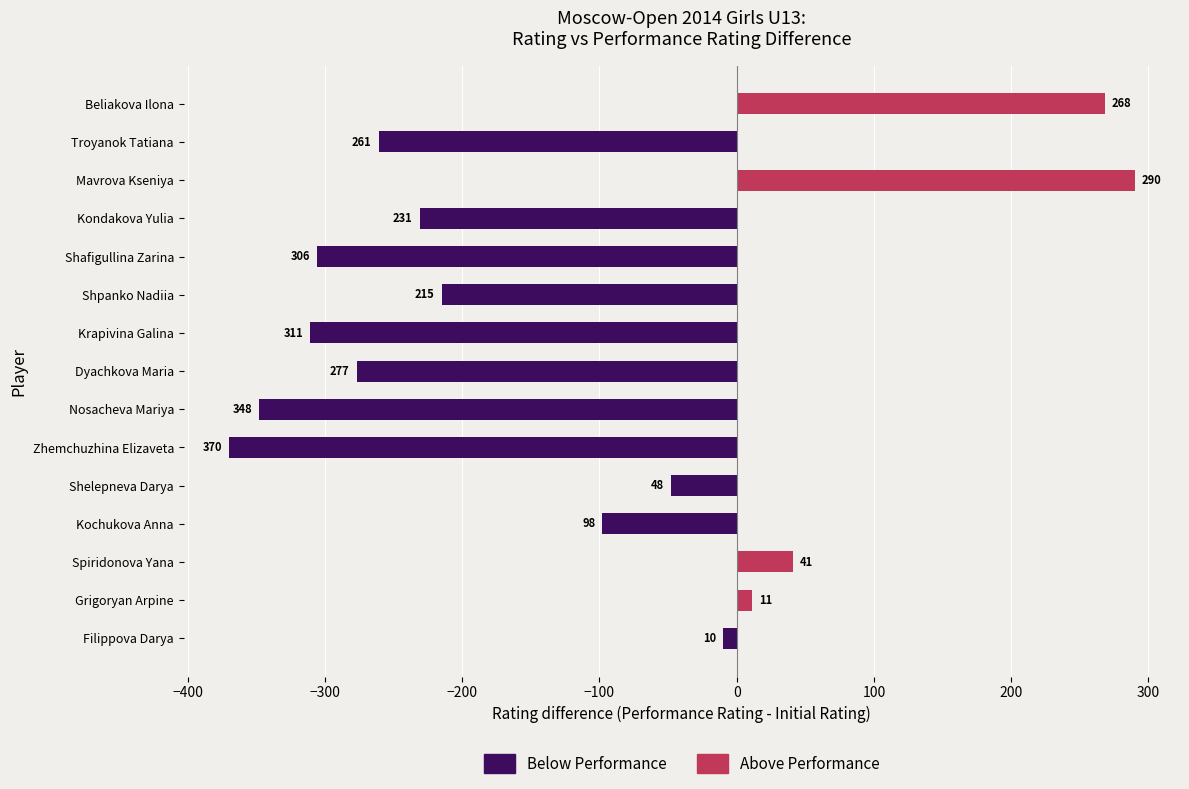

What is the lowest value of the Below Performance series?

-370